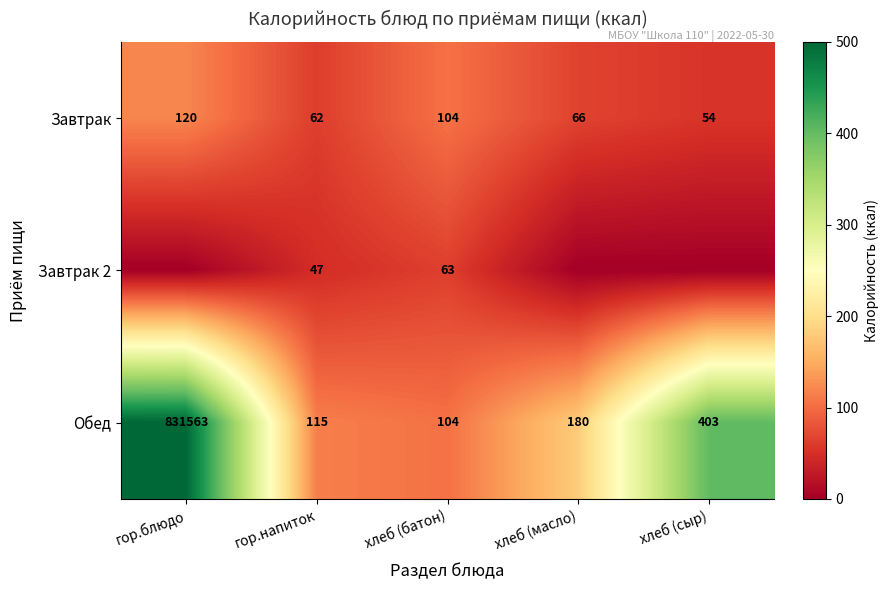

How many categories are shown in the chart?

5